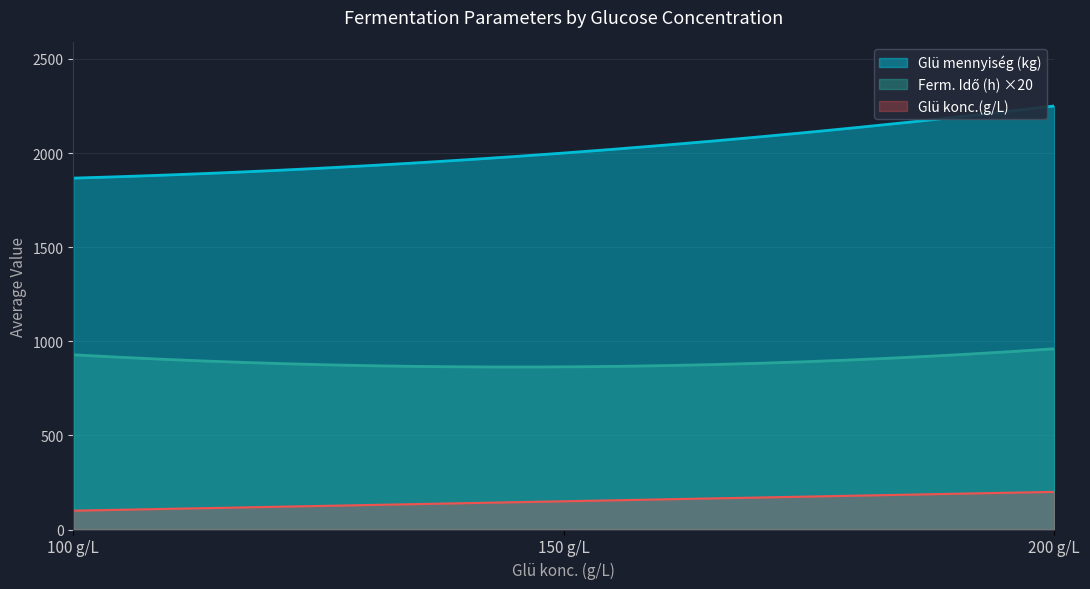

What is the smallest value displayed?

100.0